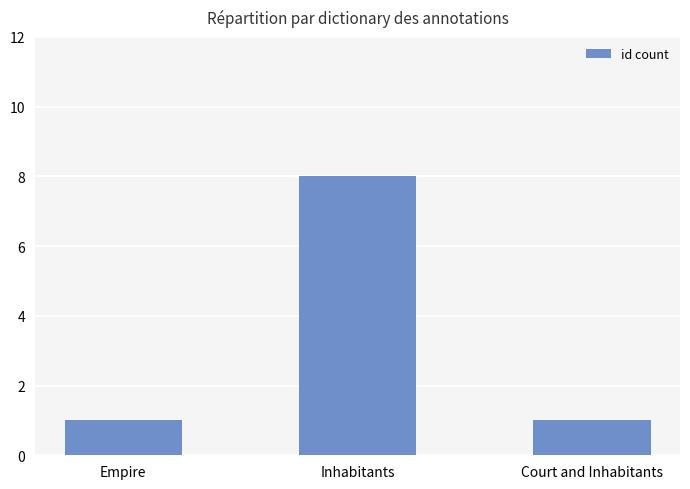

What position from the right is Empire?

3